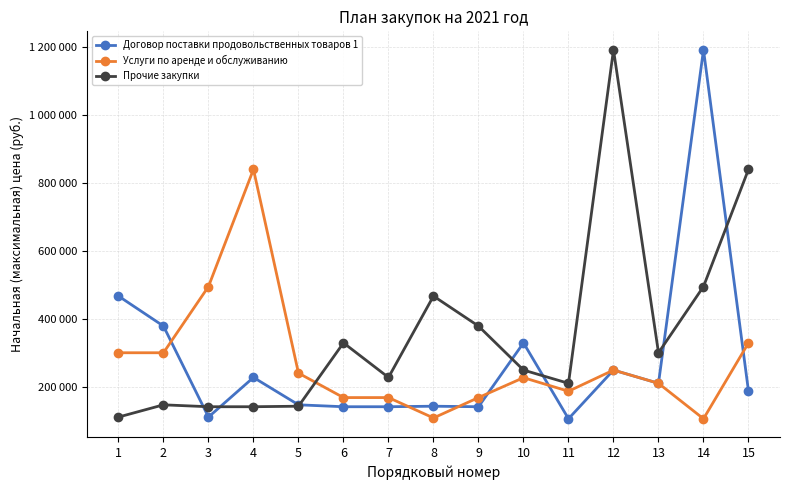

What is the maximum value for Прочие закупки?

1192124.9